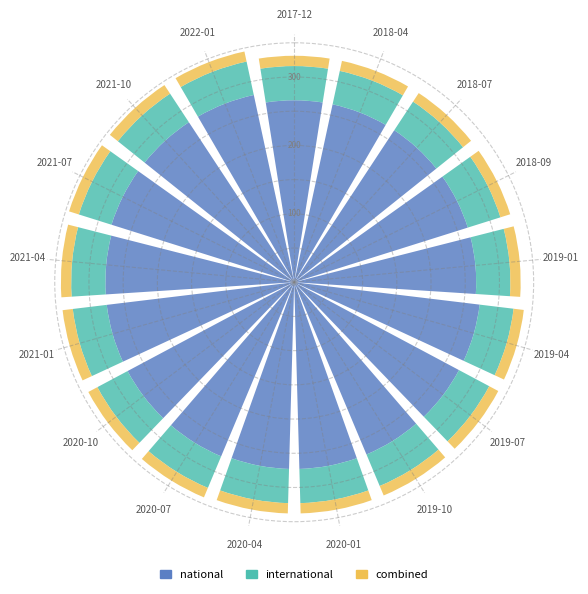

At which label is national closest to 273?

2019-04